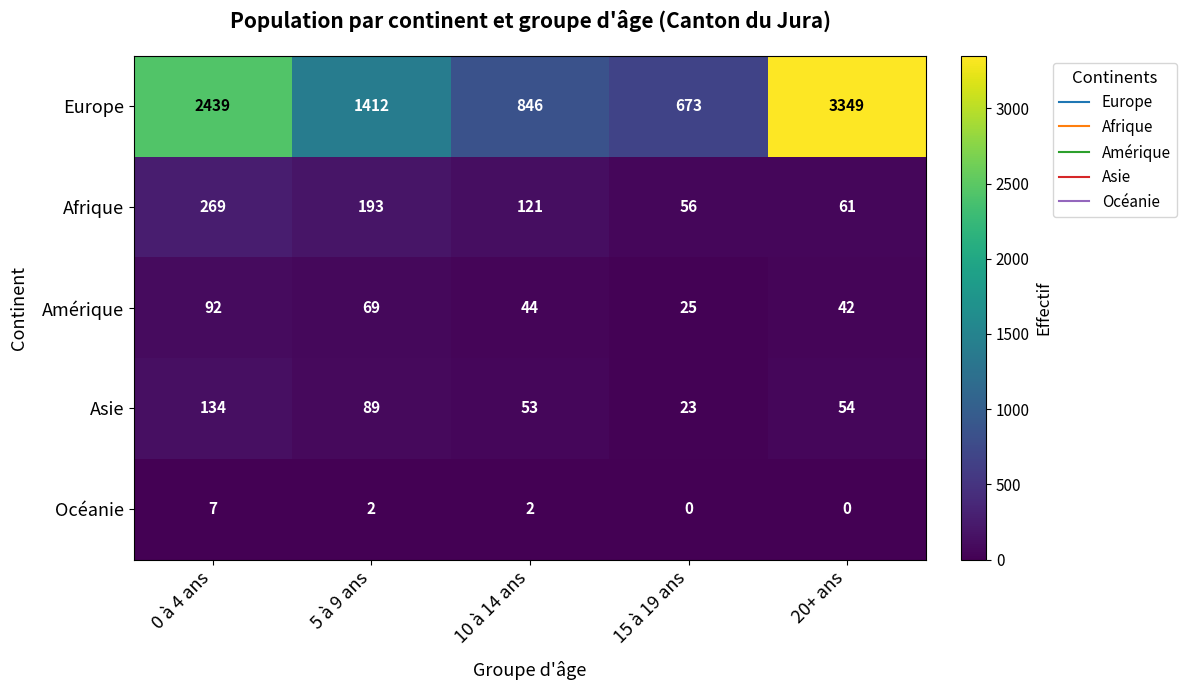

Is it true that Amérique equals 24 at 10 à 14 ans?

False